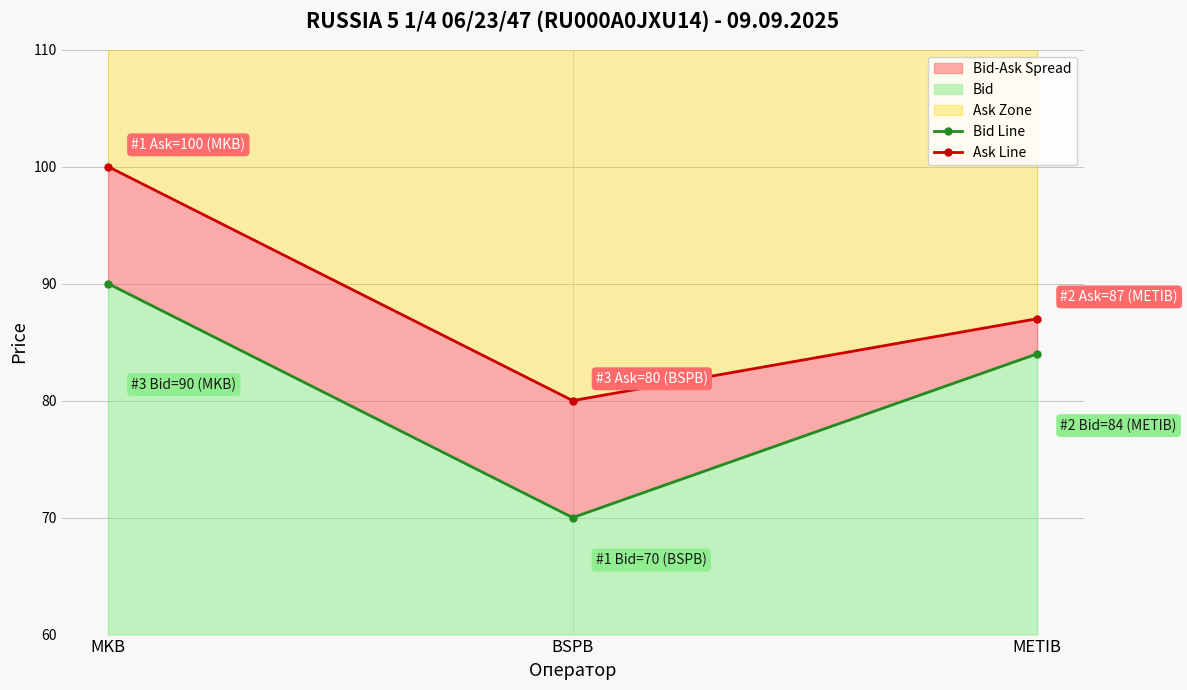

Rank the series by their average value, from lowest to highest.

Bid Line, Ask Line